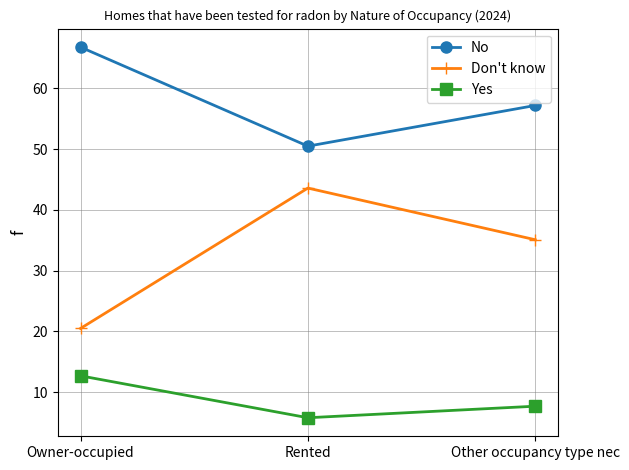

Reading left to right, what are all the values shown in this chart?

No: 66.8	50.5	57.2
Don't know: 20.5	43.6	35.1
Yes: 12.7	5.8	7.7